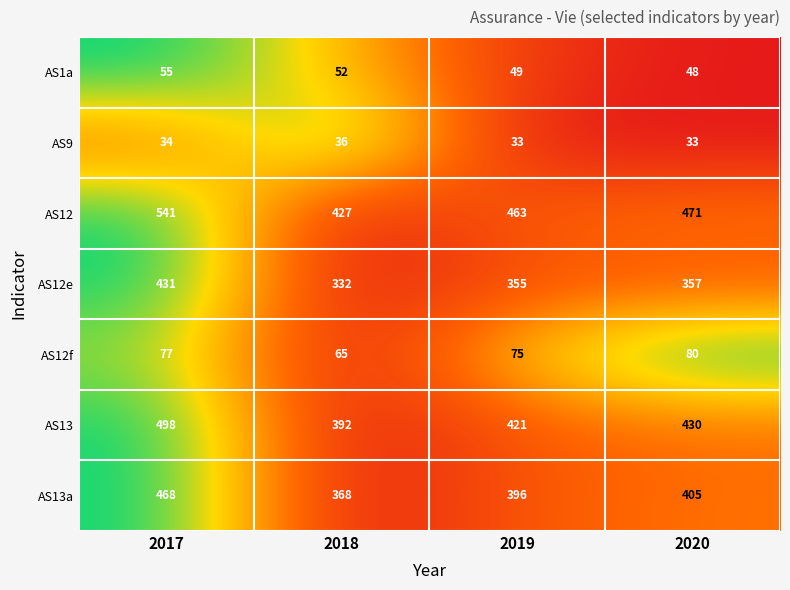

What is the total value across all series at 2018?

1672